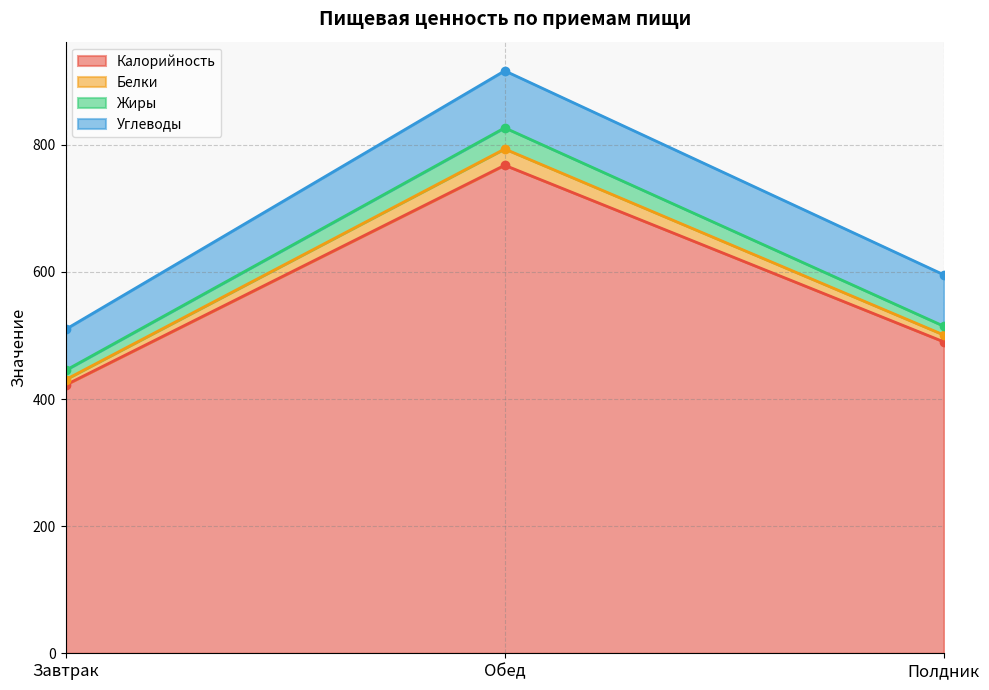

What position from the right is Полдник?

1